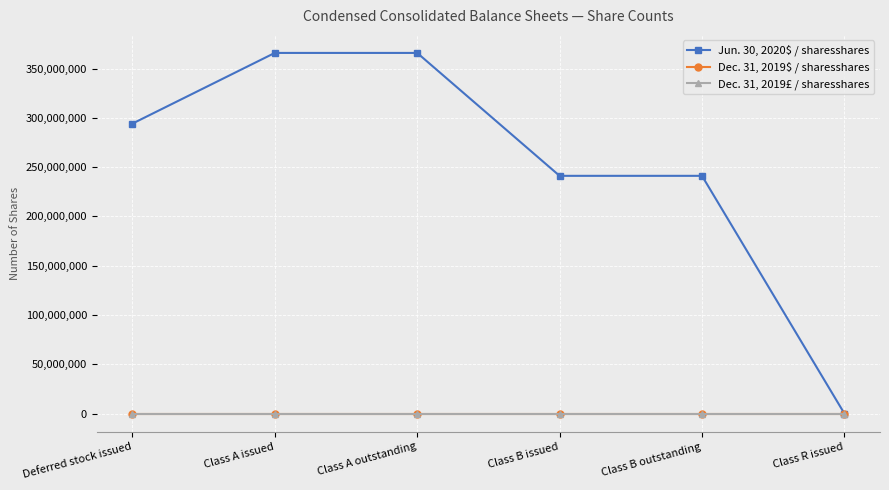

Is this an area chart (filled region under the line)?

No